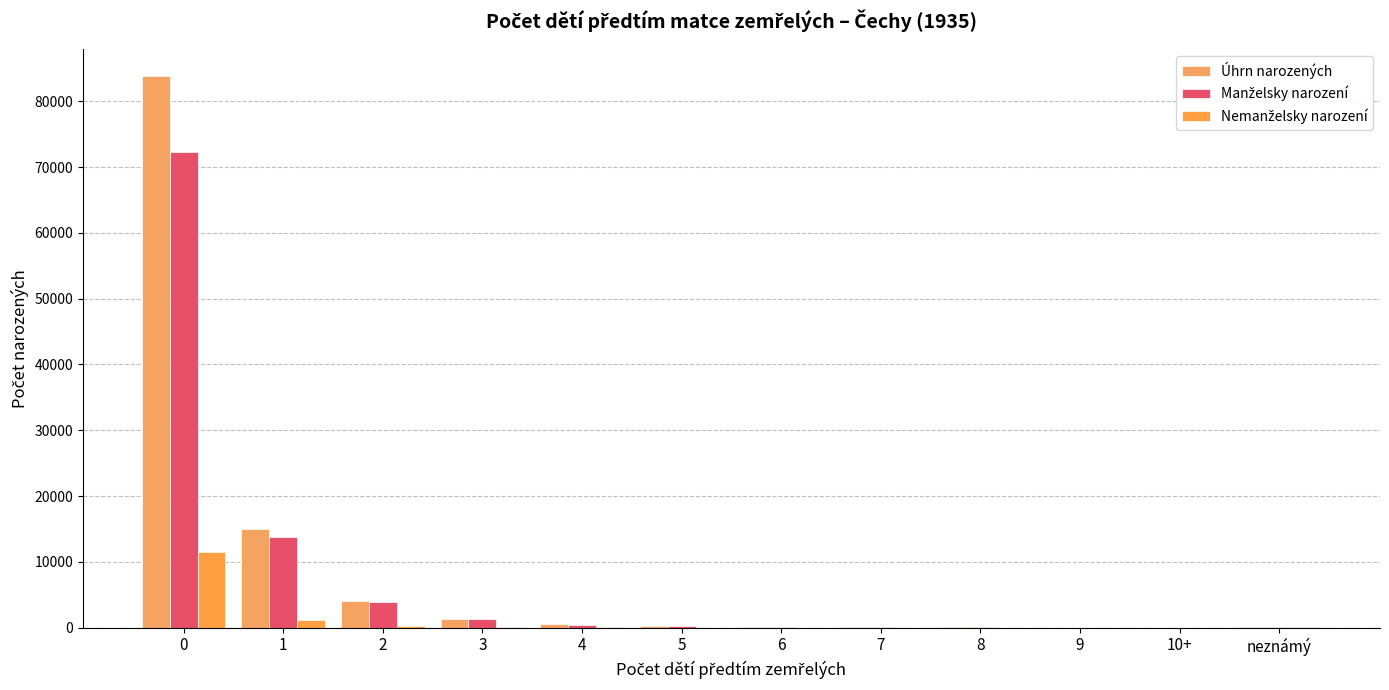

How many distinct data groups are displayed?

3